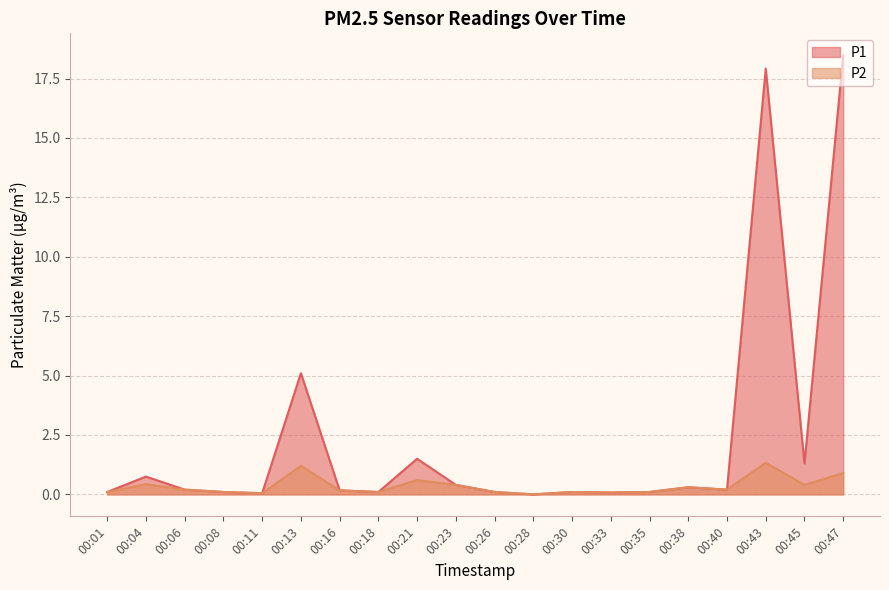

Which has a higher value, 00:23 or 00:43?

00:43